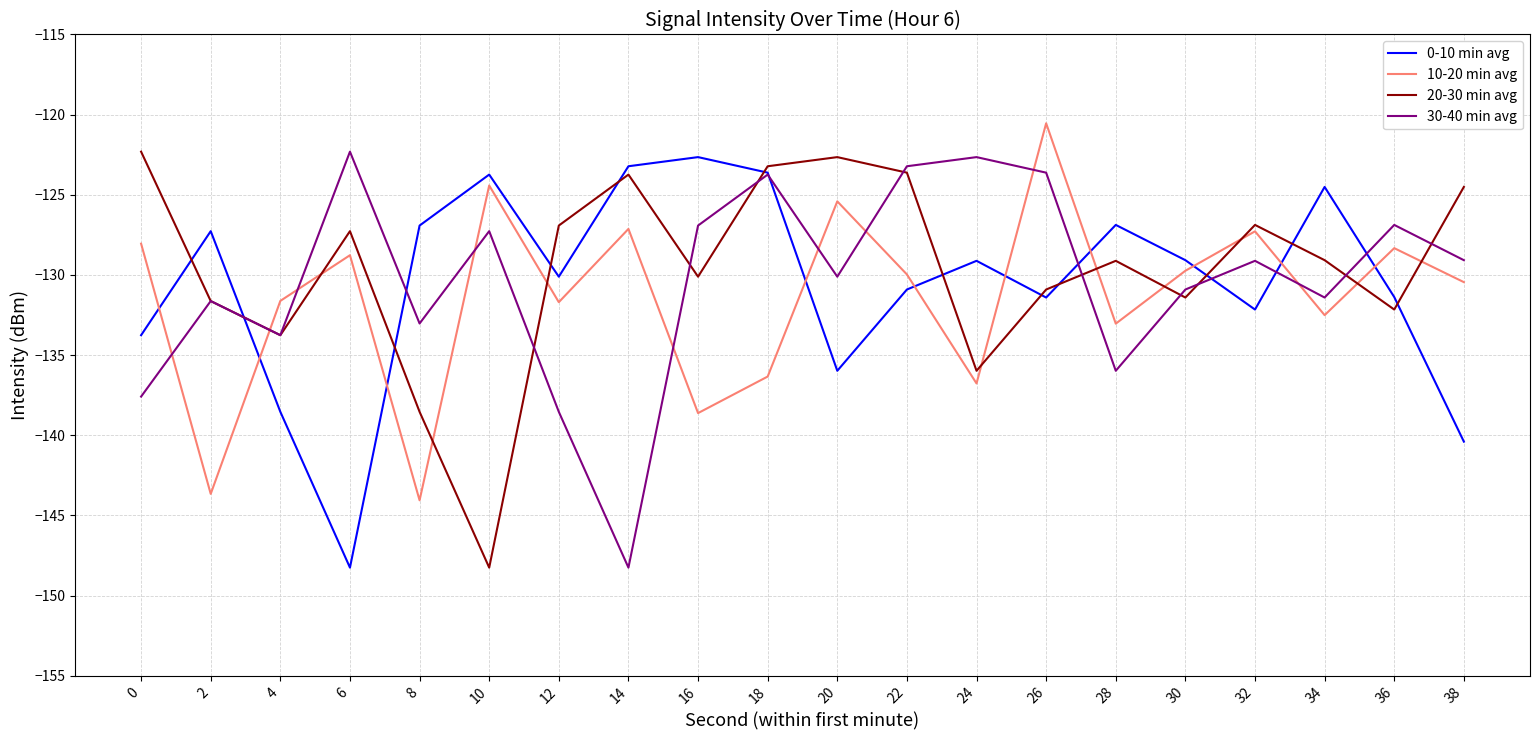

What is the total value across all series at 10?

-523.7